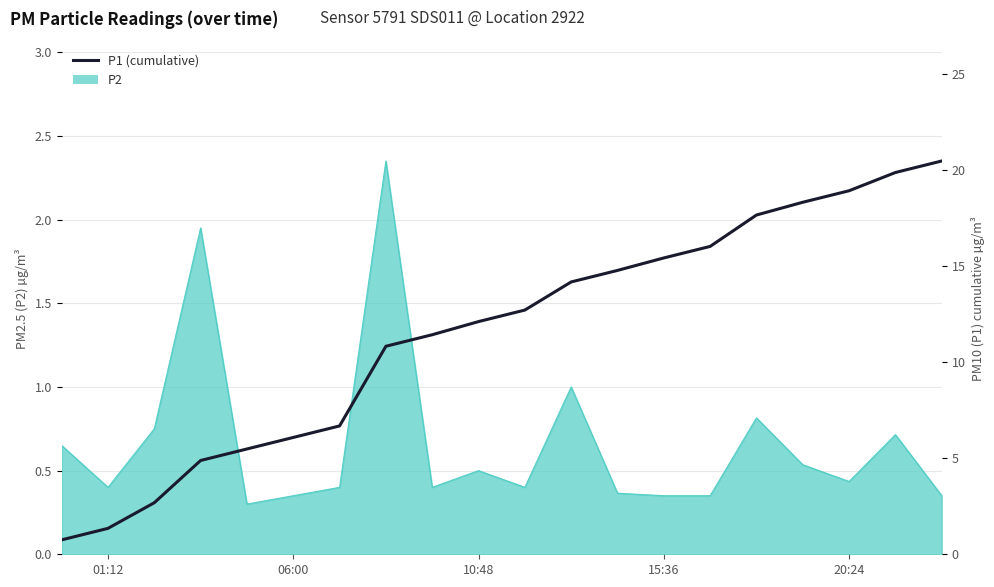

What position from the left is 01:12?

1